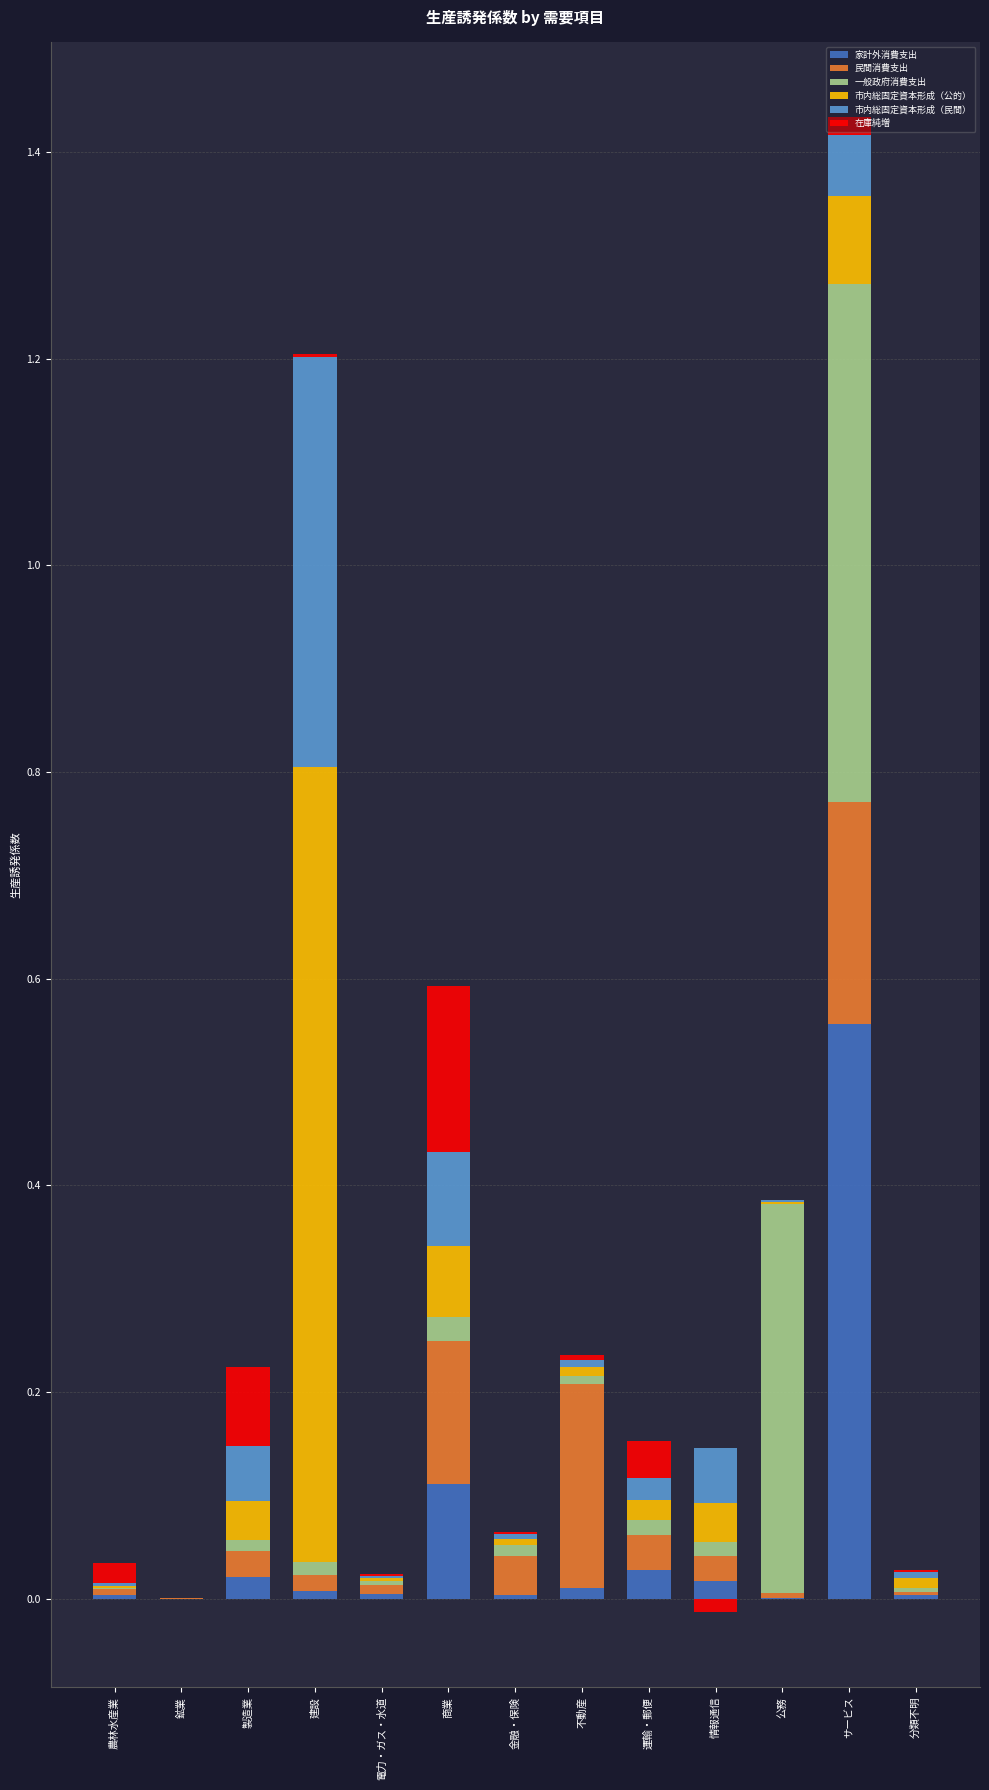

How many values in the 在庫純増 series exceed 0?

11